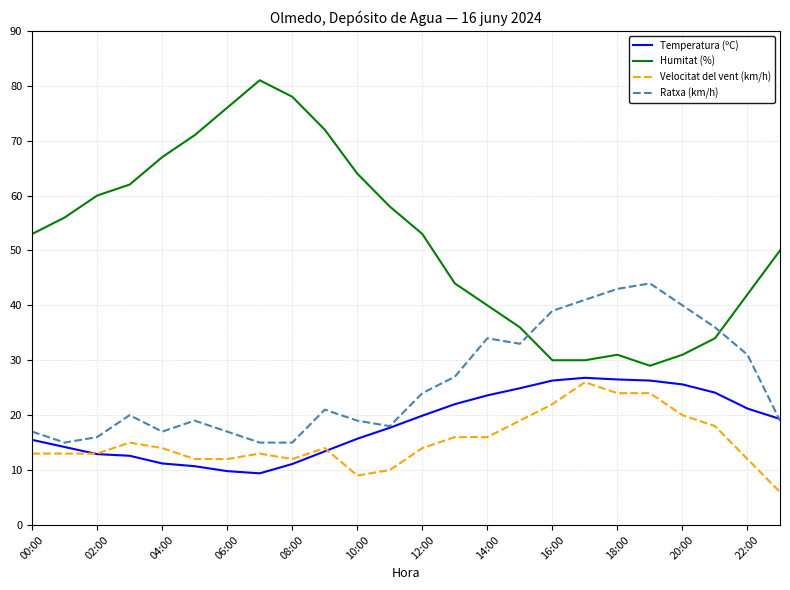

What is the maximum value shown in the chart?

81.0